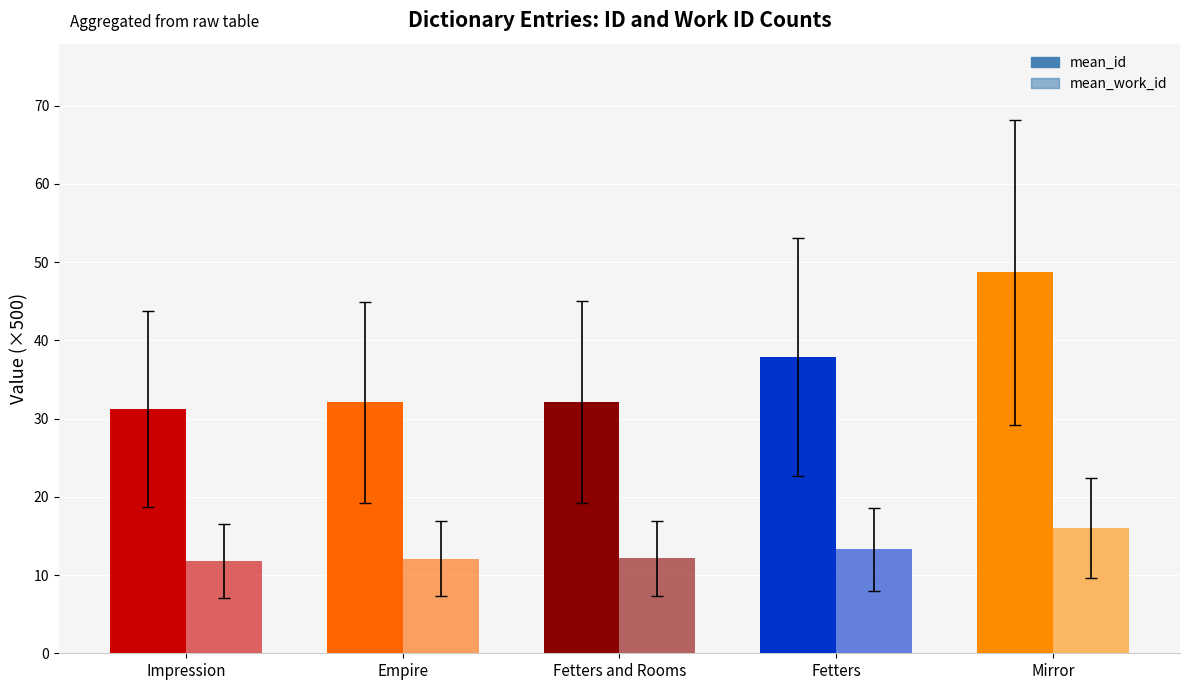

Rank the categories by mean_id value from highest to lowest.

Mirror, Fetters, Fetters and Rooms, Empire, Impression